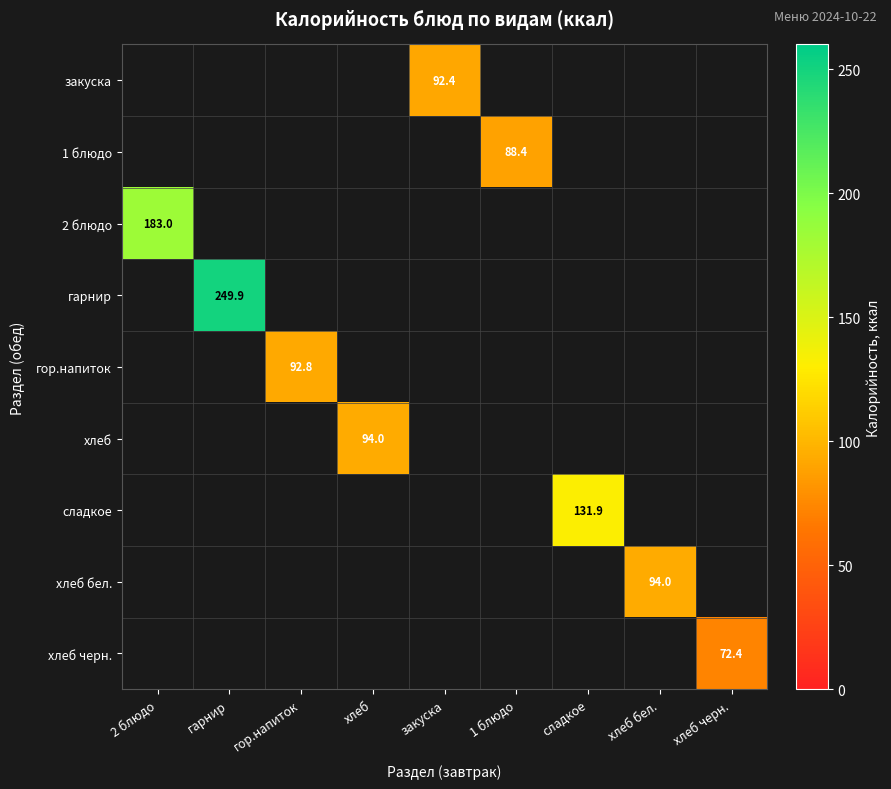

At закуска, list the series in order from smallest to largest.

1 блюдо, 2 блюдо, гарнир, гор.напиток, хлеб, сладкое, хлеб бел., хлеб черн., закуска